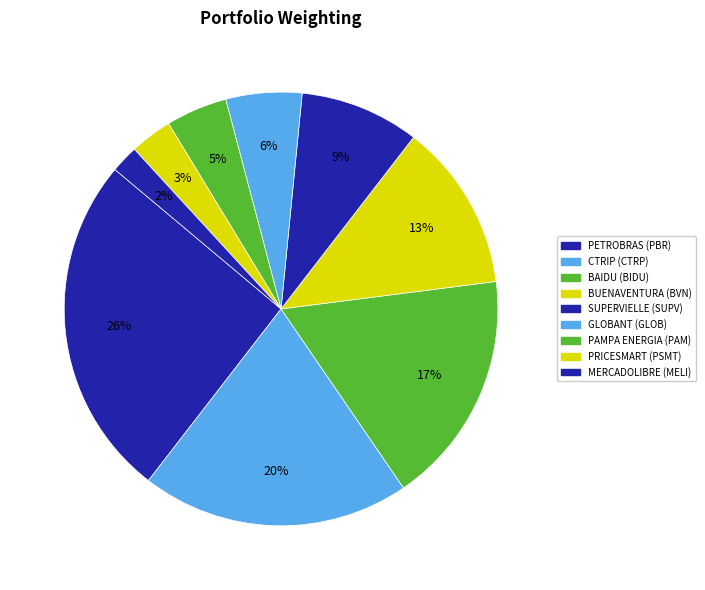

How many segments does this pie chart have?

9